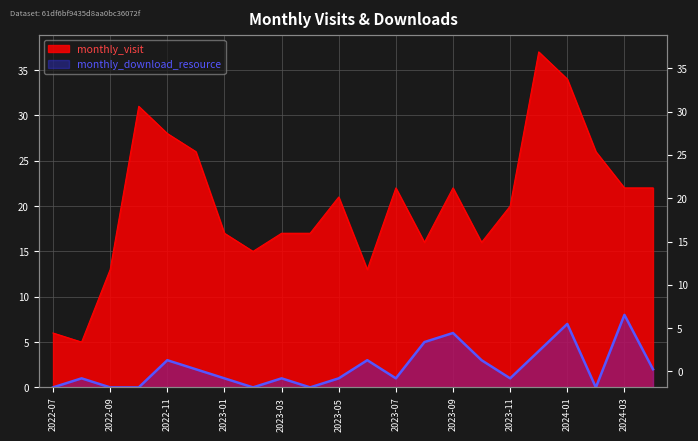

What is the difference between the second highest and second lowest values in the monthly_download_resource series?

7